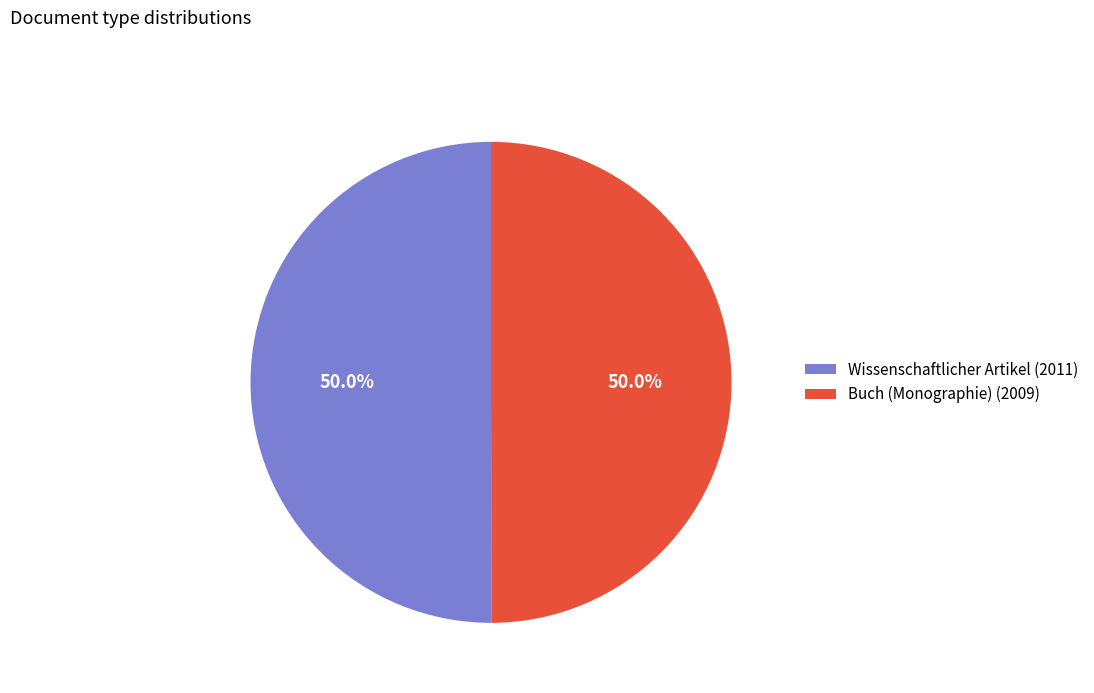

What is the ratio of the value at Buch (Monographie) (2009) to the value at Wissenschaftlicher Artikel (2011)?

1.0